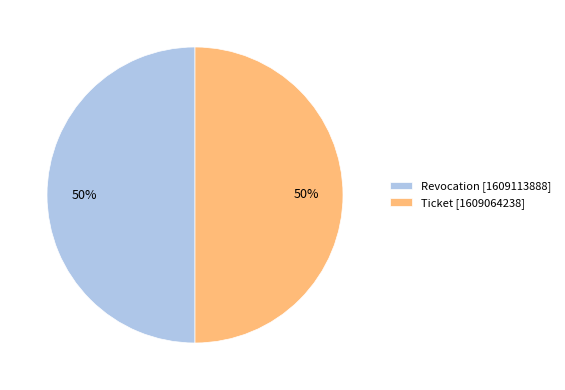

Combined, do Revocation [1609113888] and Ticket [1609064238] account for over 50%?

Yes